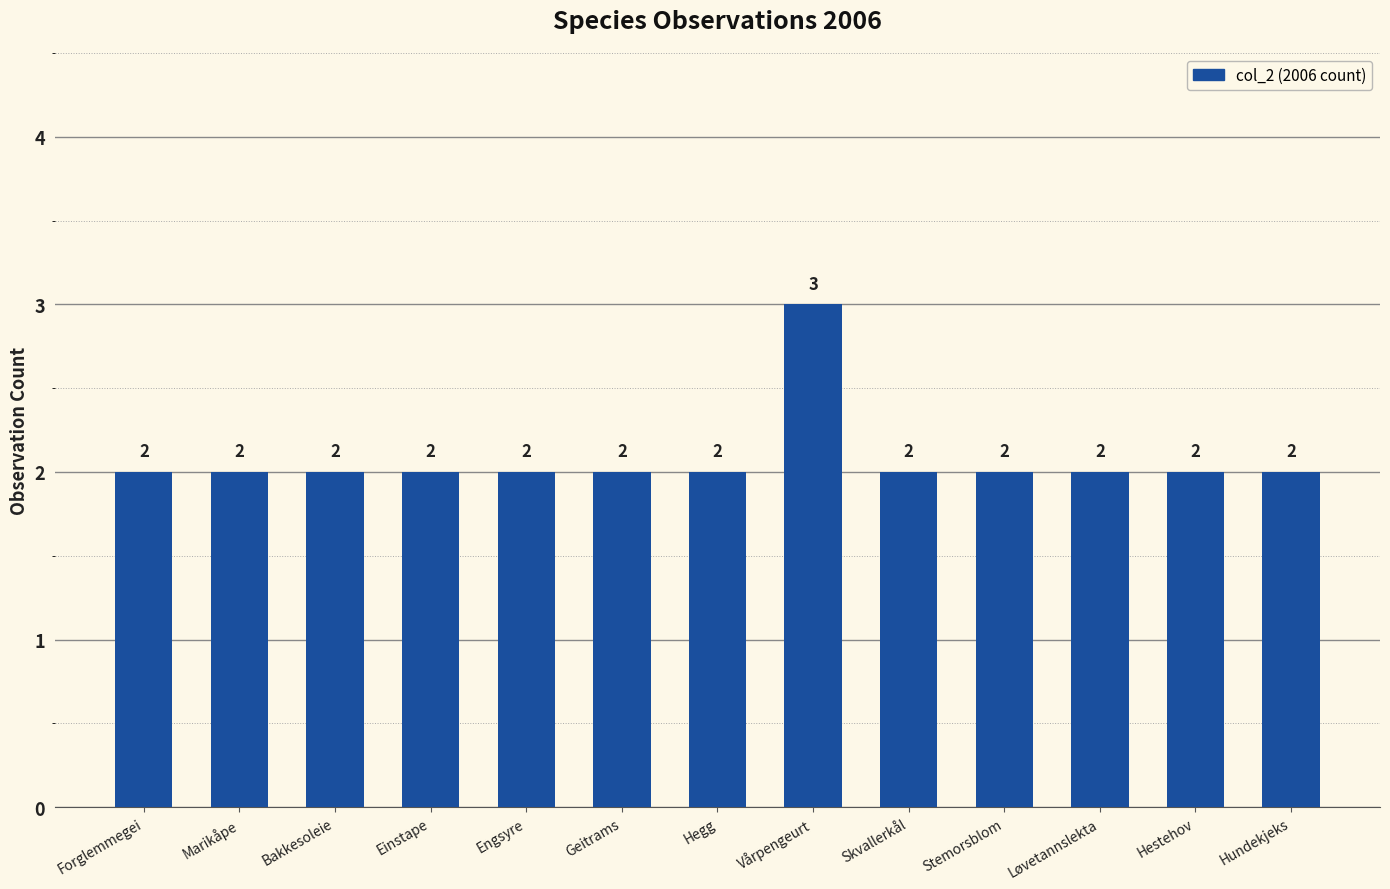

What is the average value?

2